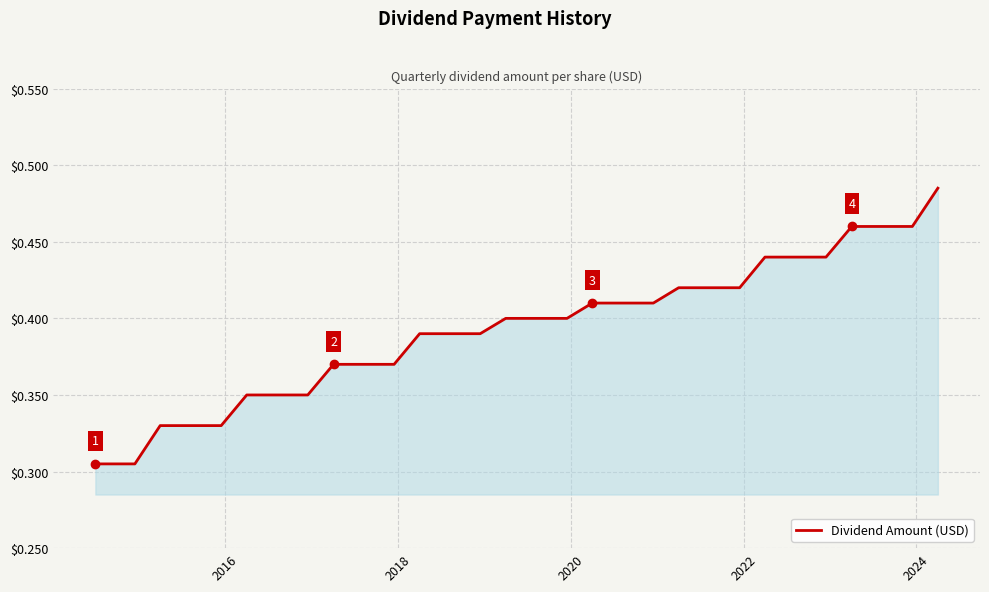

How many lines are shown in the chart?

1